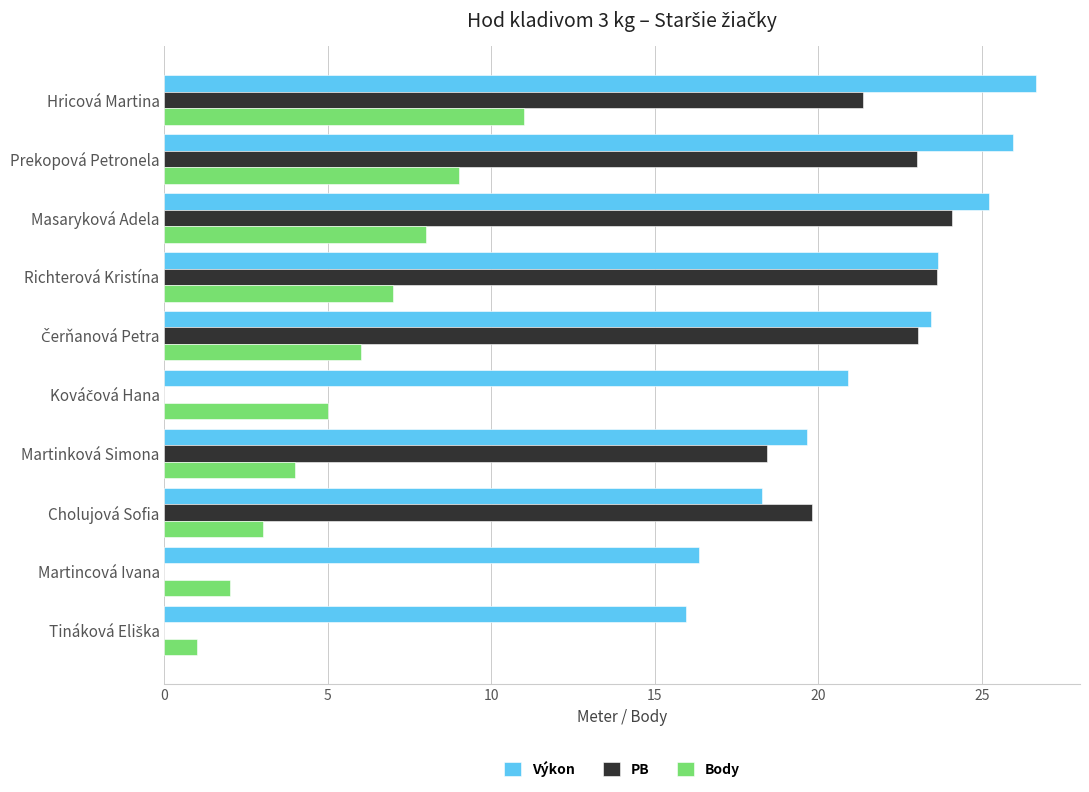

Where is PB nearest to the value 12?

Martinková Simona